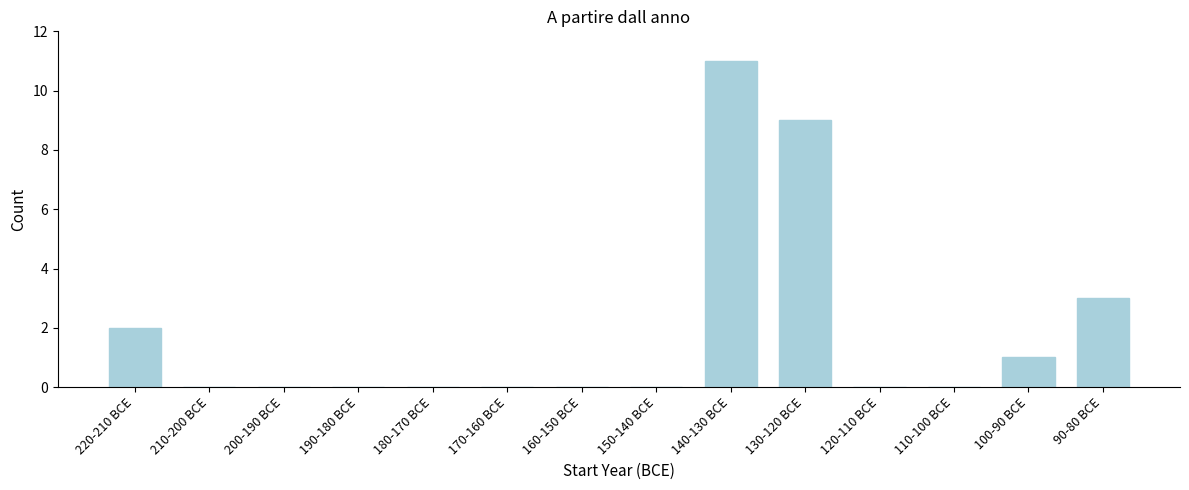

Reading left to right, extract all data points from this chart.

220-210 BCE=2	210-200 BCE=0	200-190 BCE=0	190-180 BCE=0	180-170 BCE=0	170-160 BCE=0	160-150 BCE=0	150-140 BCE=0	140-130 BCE=11	130-120 BCE=9	120-110 BCE=0	110-100 BCE=0	100-90 BCE=1	90-80 BCE=3